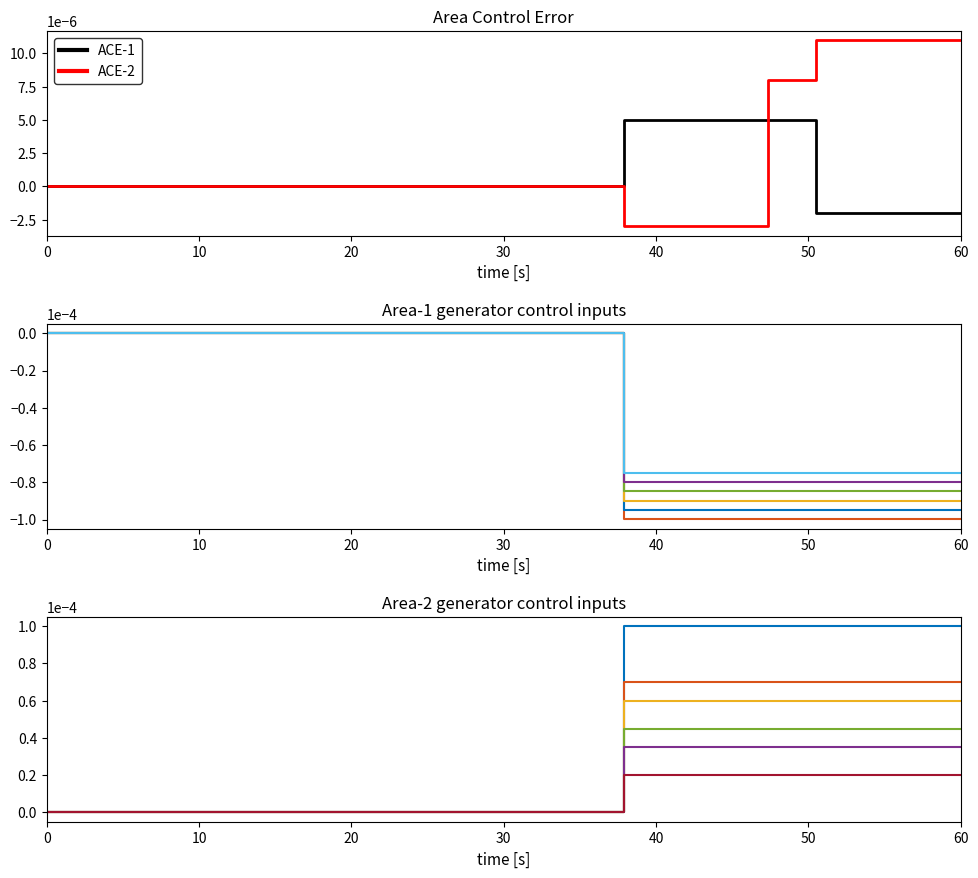

How many values in the ACE-1 series are below 0?

4